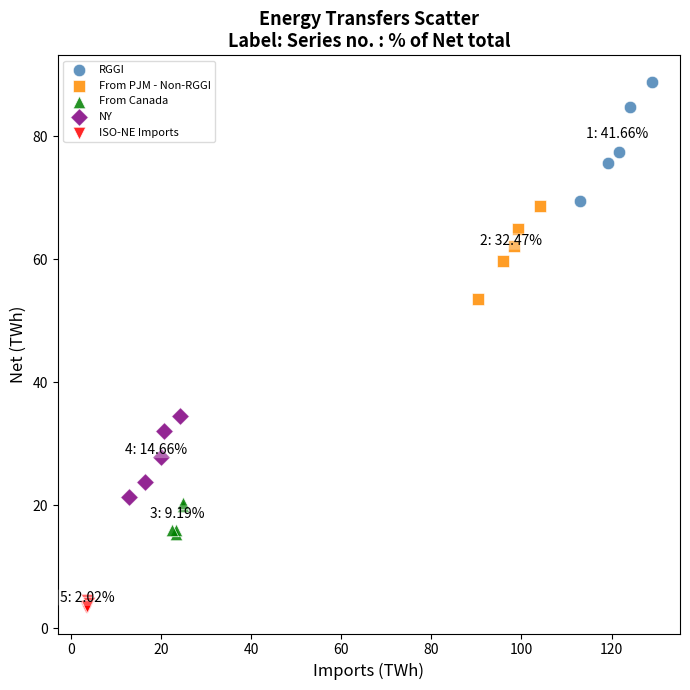

Which series has the largest Y range (max minus min)?

RGGI